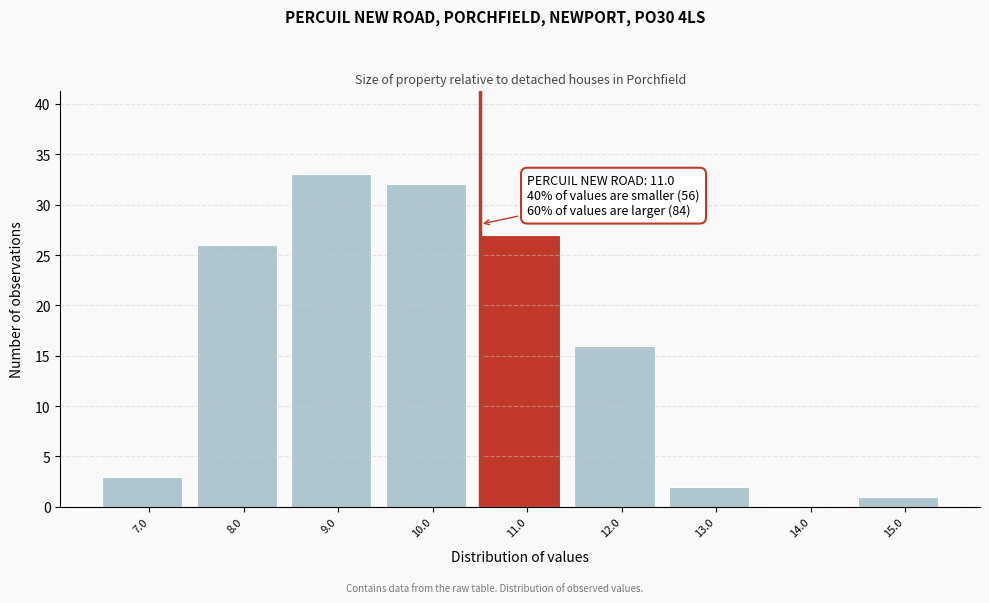

Reading left to right, extract all data points from this chart.

7.0=3	8.0=26	9.0=33	10.0=32	11.0=27	12.0=16	13.0=2	14.0=0	15.0=1